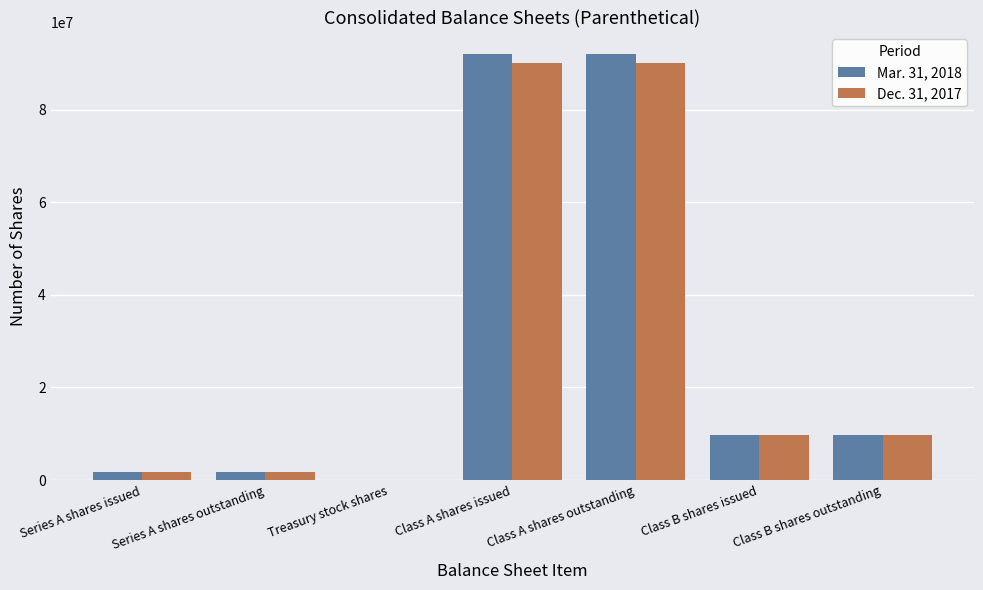

What is the greatest value displayed?

92052897